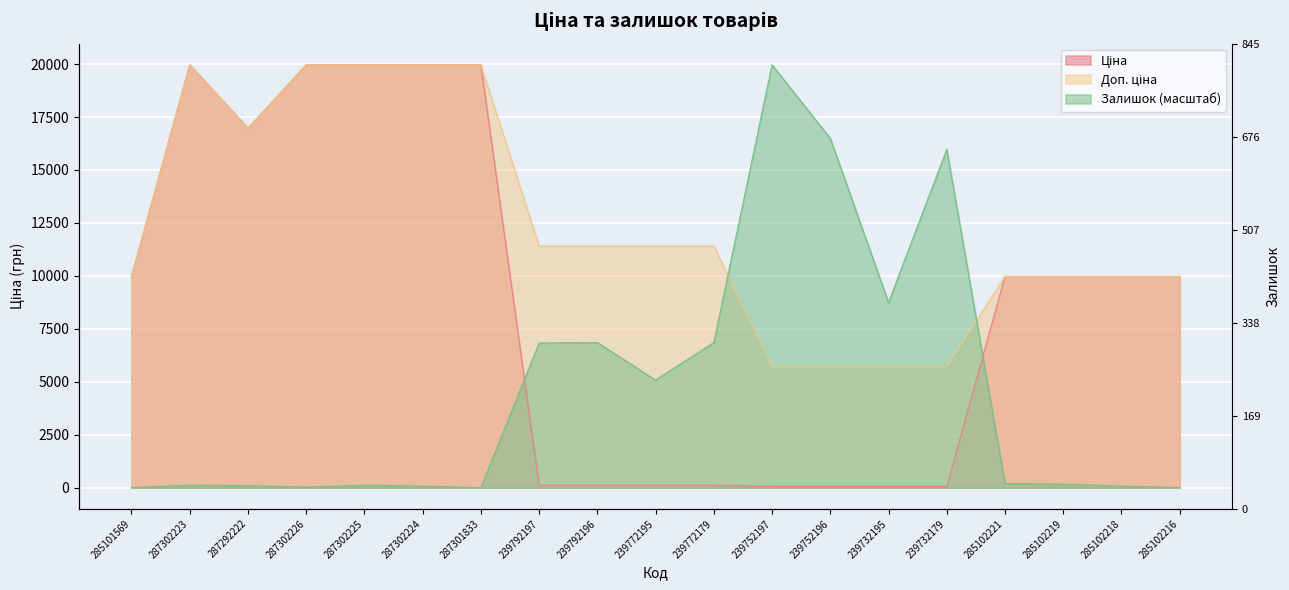

What is the average value of the Доп. ціна series?

12375.4